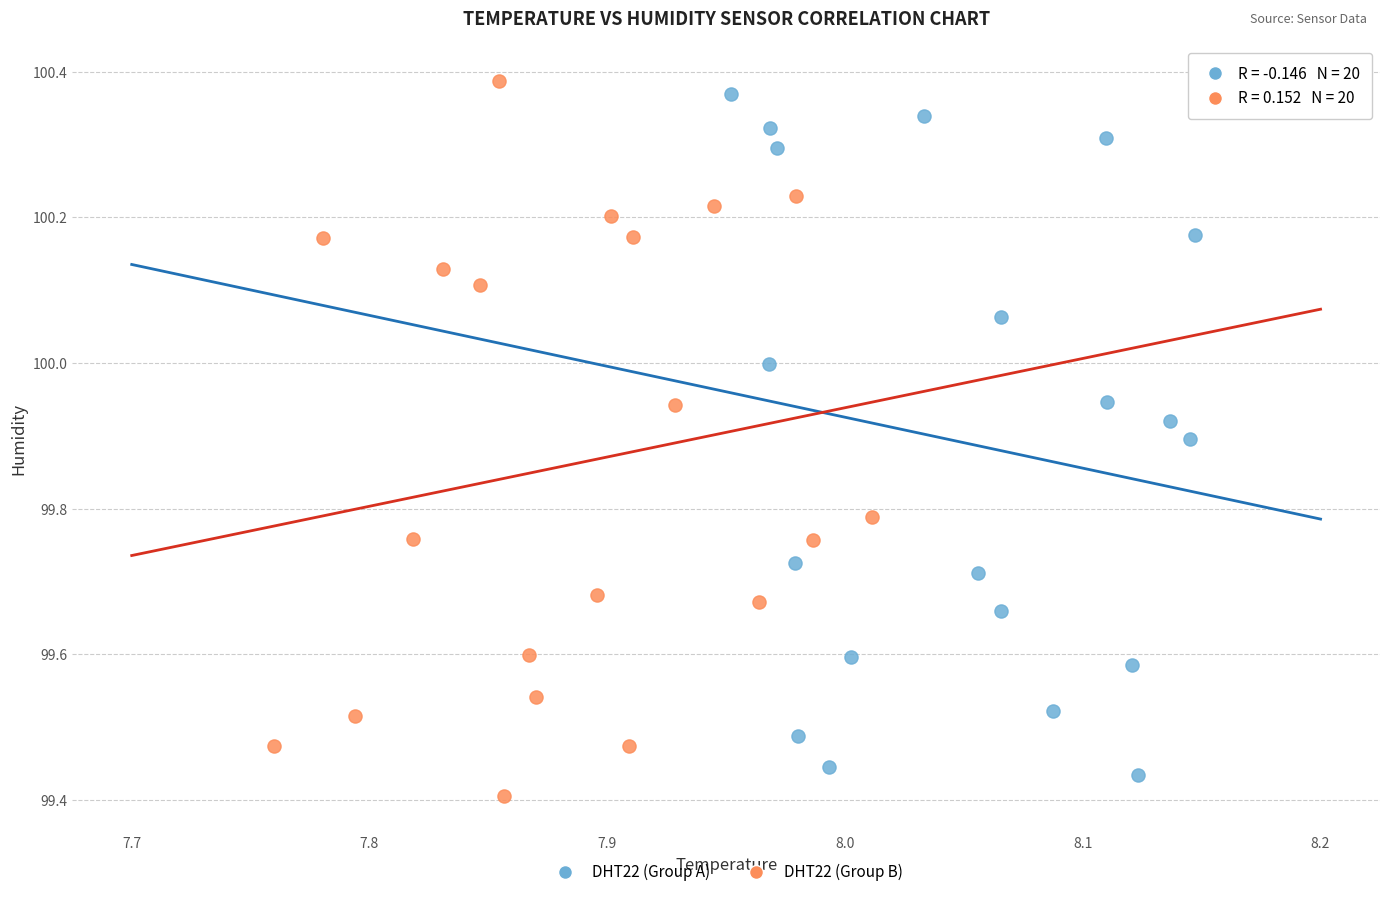

Which series has the widest spread of Y values?

DHT22 (Group B)